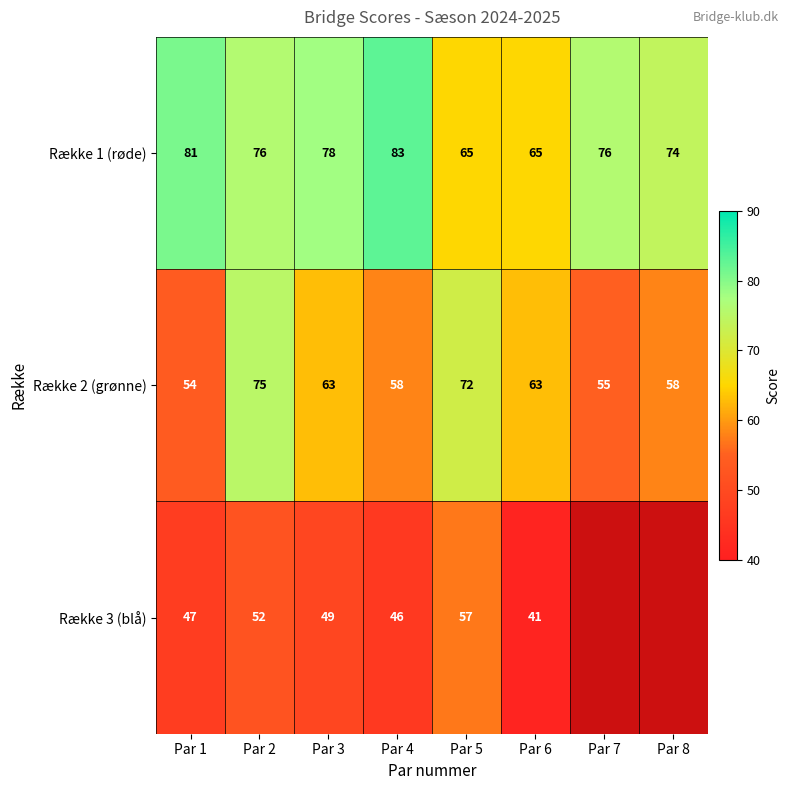

How many distinct data groups are displayed?

3